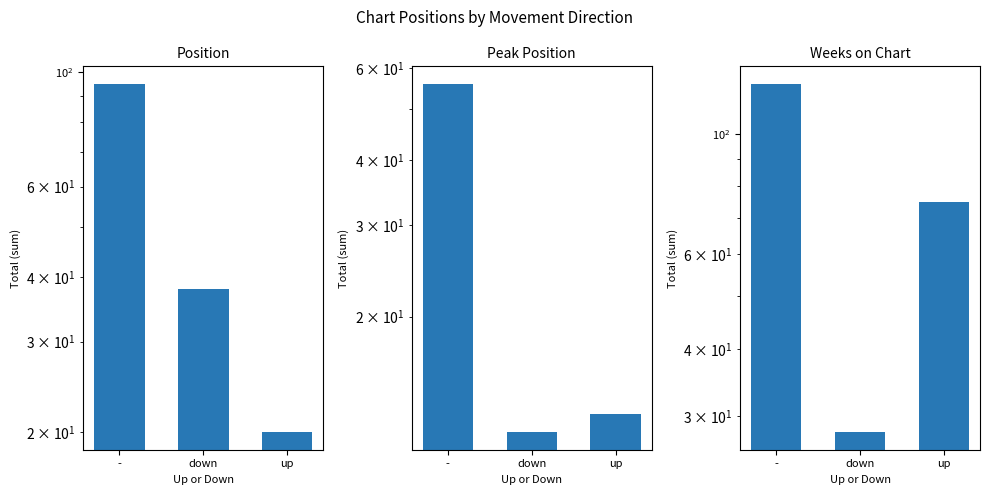

Rank the series by their average value, from highest to lowest.

Weeks on Chart, Position, Peak Position